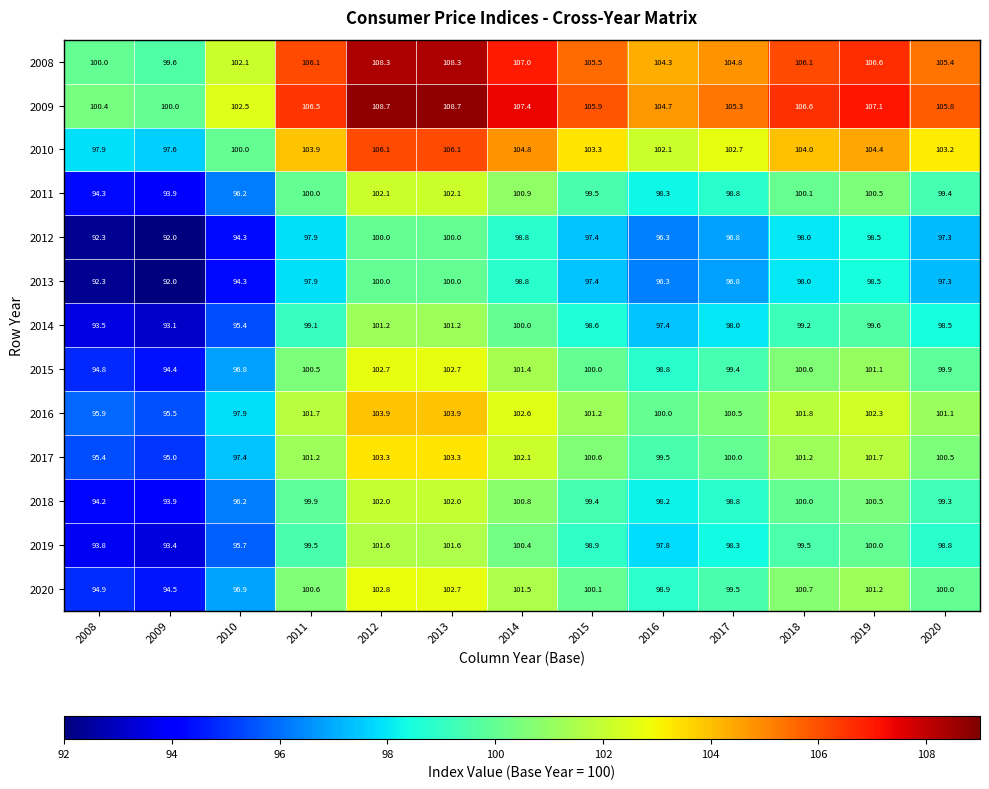

The 2012 series shows 97.4 at 2015. True or false?

True